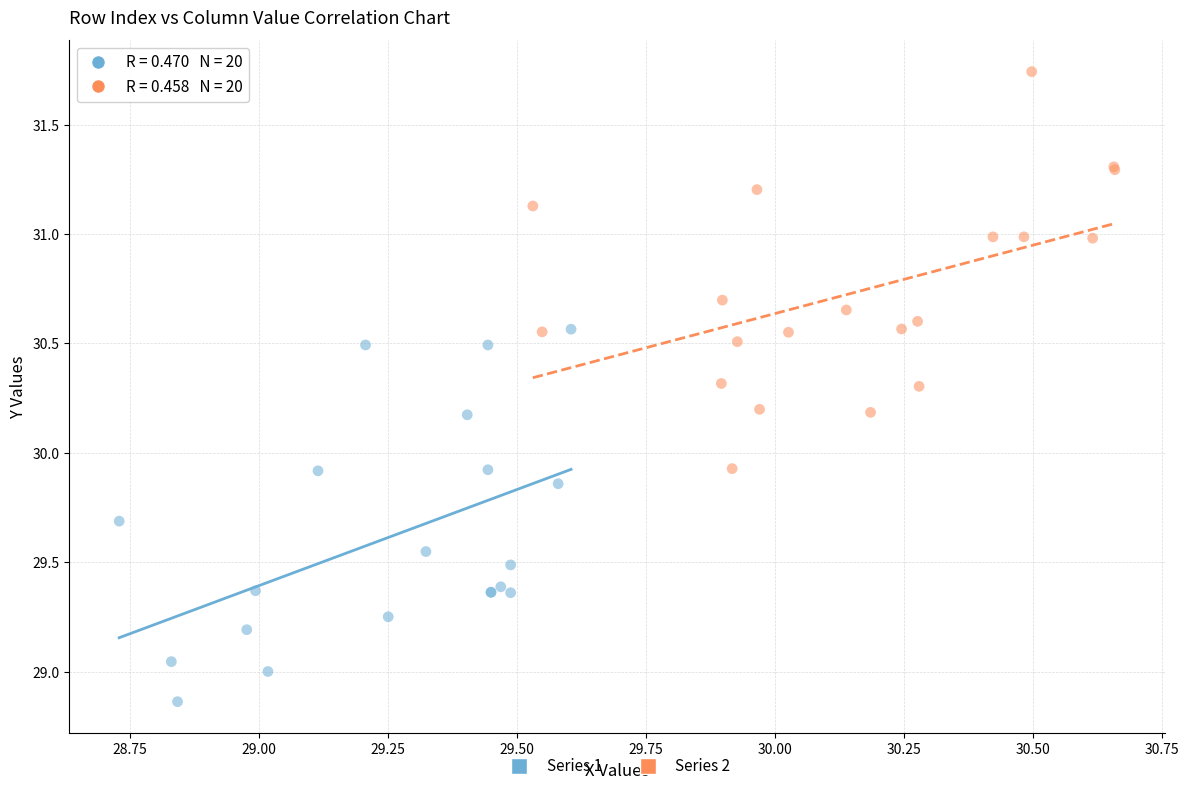

What are all the series names shown in the legend?

Series 1, Series 2